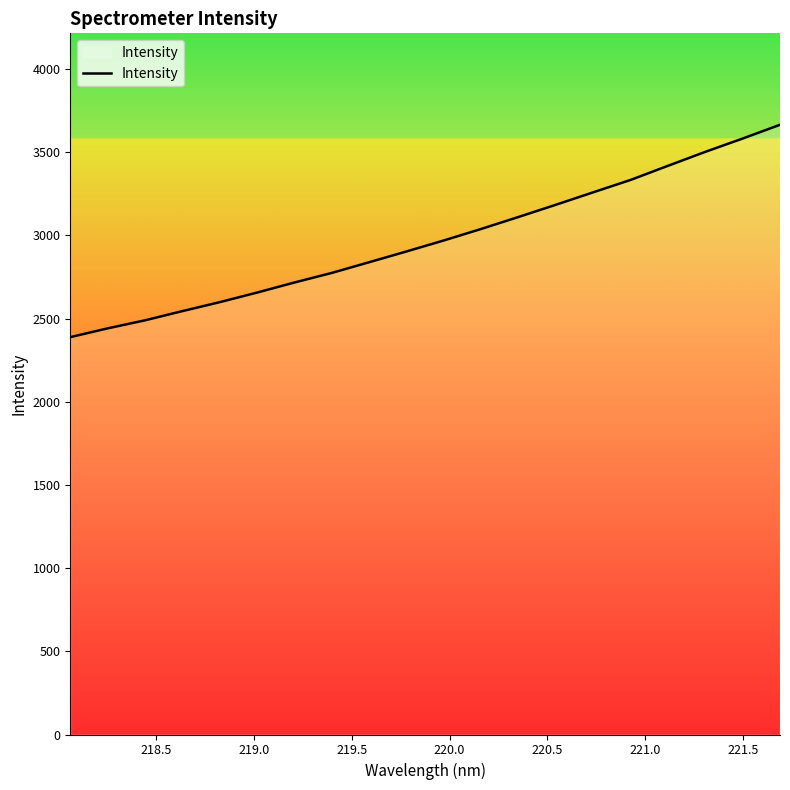

What is the difference between the maximum and minimum values?

1276.6